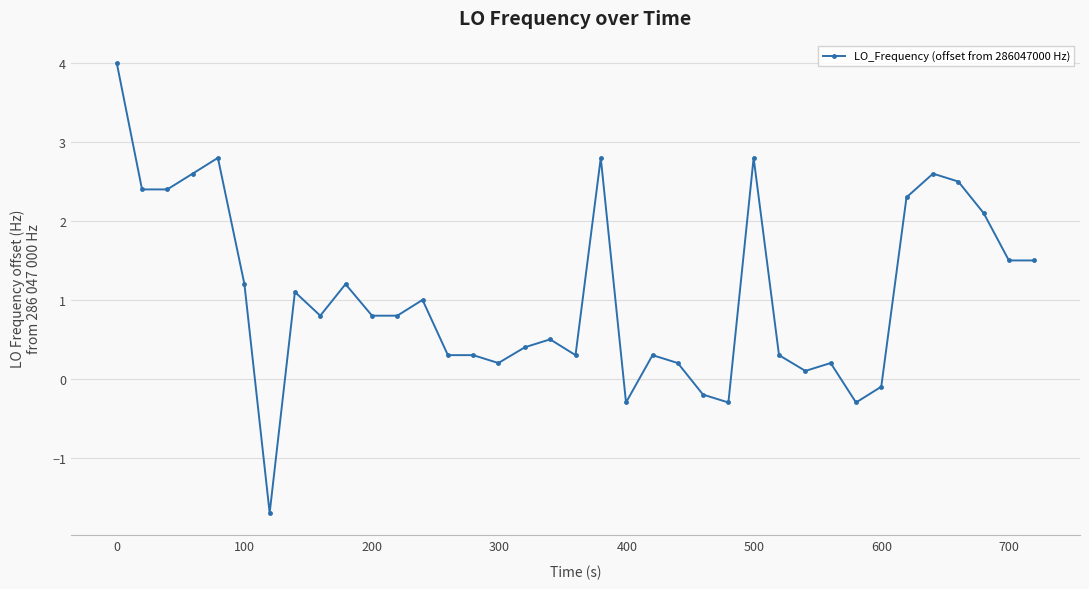

What is the difference between the second highest and second lowest values?

3.1